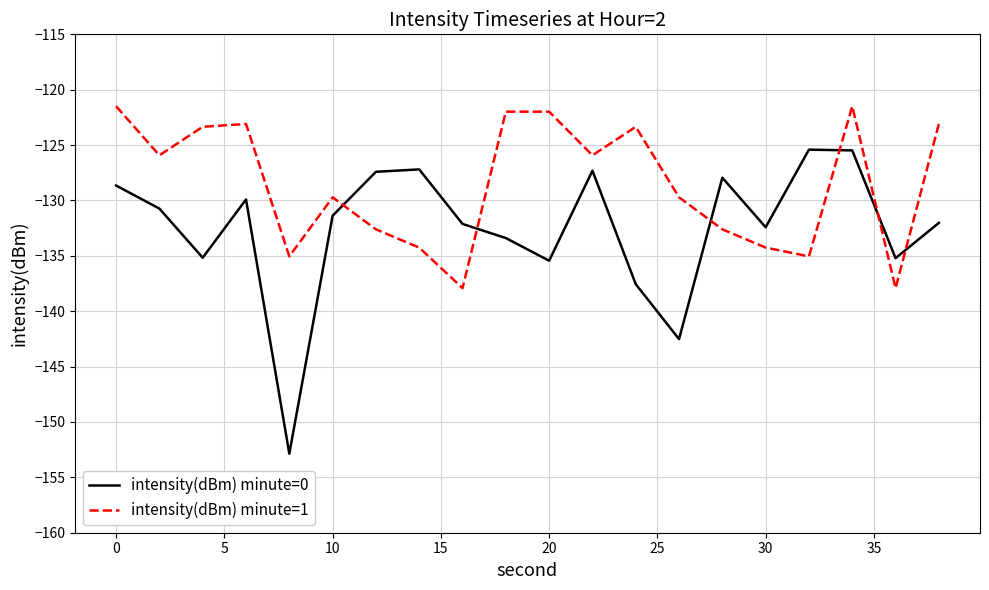

Which series has the largest range (max minus min)?

intensity(dBm) minute=0